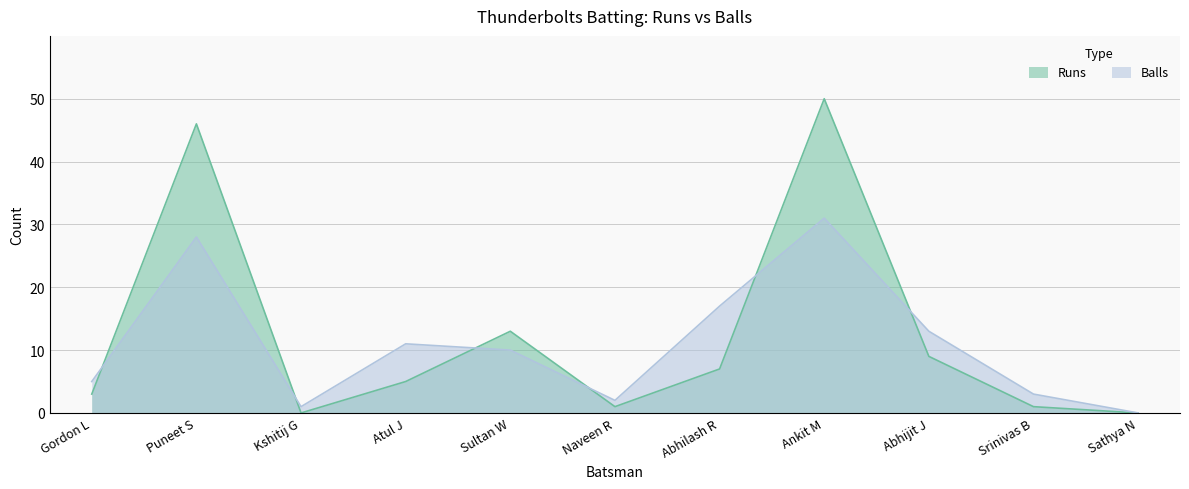

What is the difference between the maximum and second lowest values in the Balls series?

30